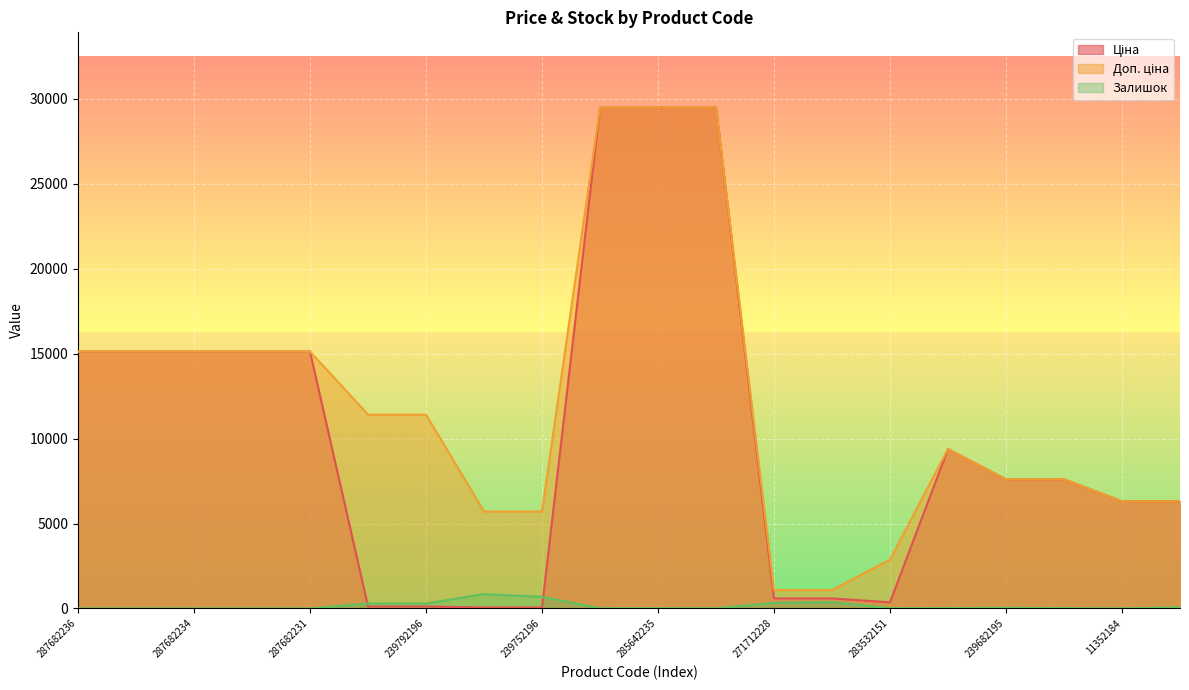

How many lines are shown in the chart?

3